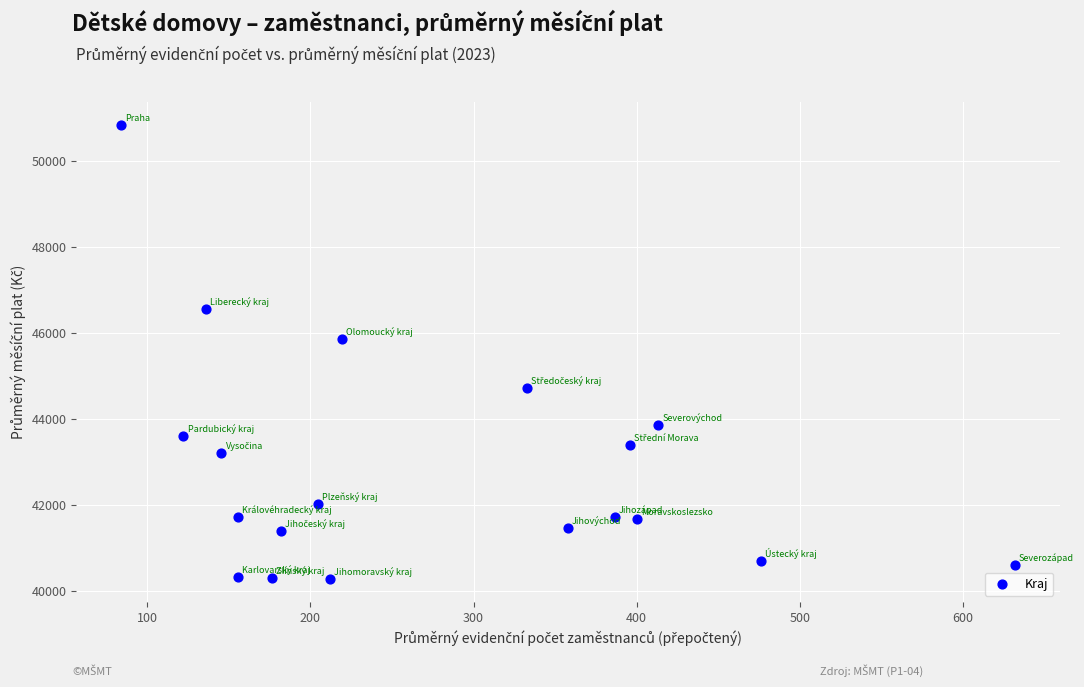

What Y value in the scatter plot is closest to 45564?

45865.7